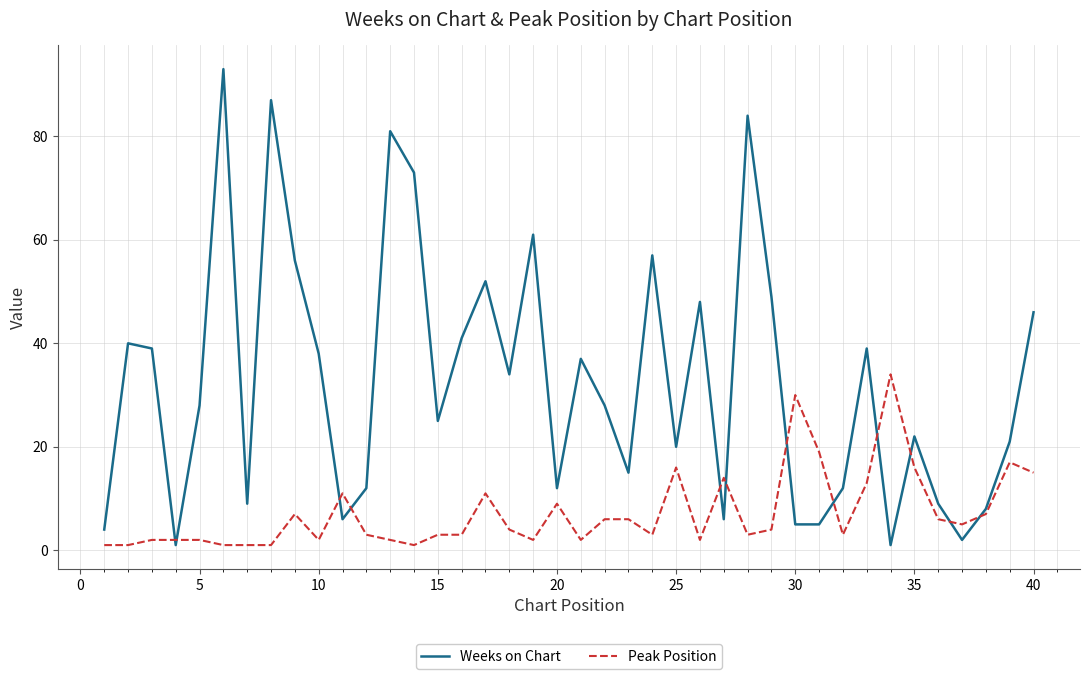

What is the maximum value for Weeks on Chart?

93